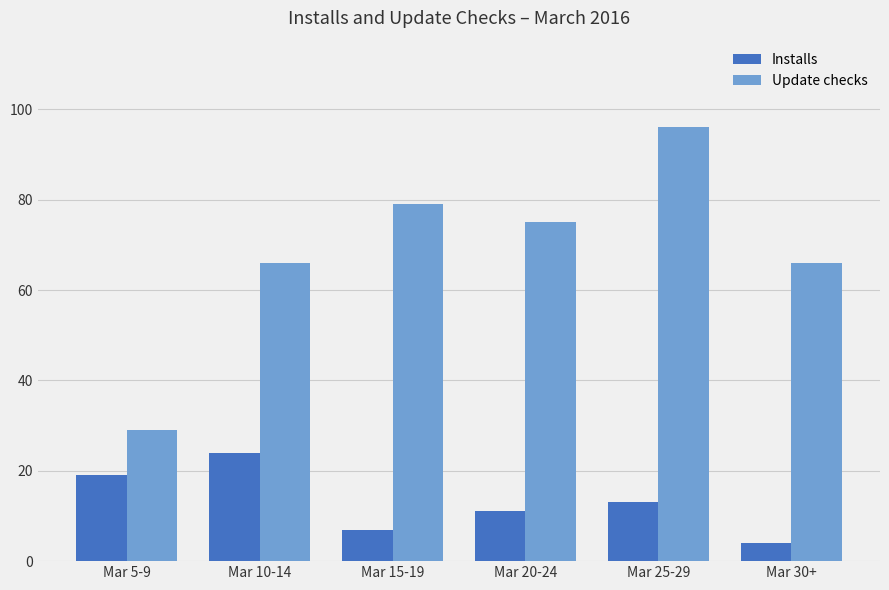

Rank the series at Mar 10-14 from highest to lowest value.

Update checks, Installs